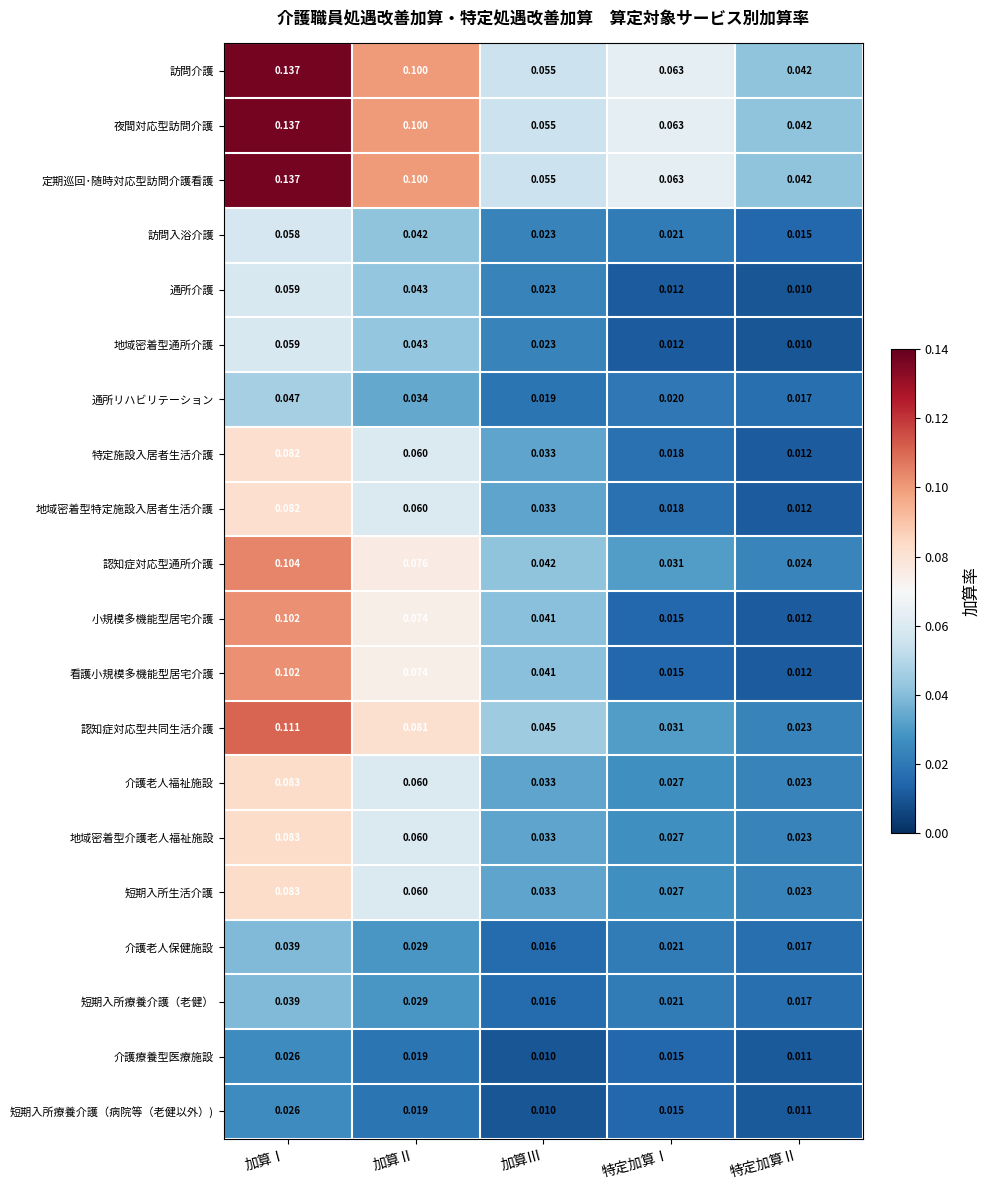

List the labels in order of 夜間対応型訪問介護 value, smallest first.

特定加算Ⅱ, 加算Ⅲ, 特定加算Ⅰ, 加算Ⅱ, 加算Ⅰ